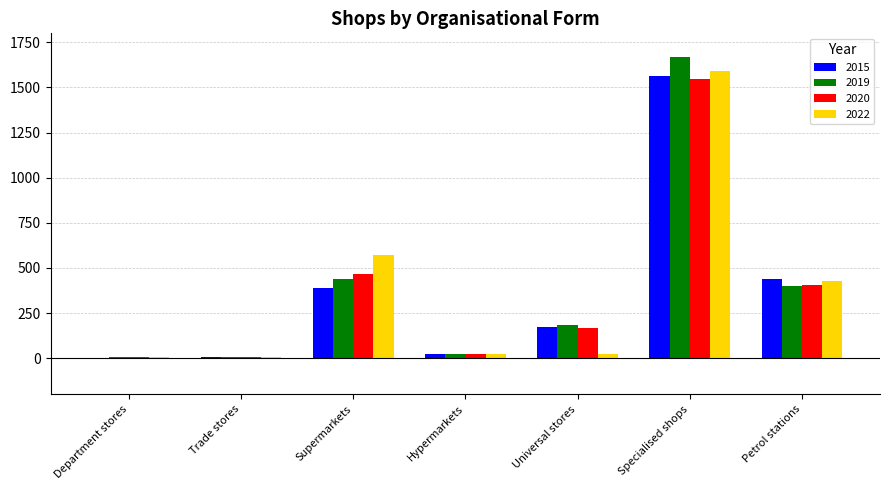

Is the value of 2015 at Hypermarkets greater than the value of 2019 at Universal stores?

No